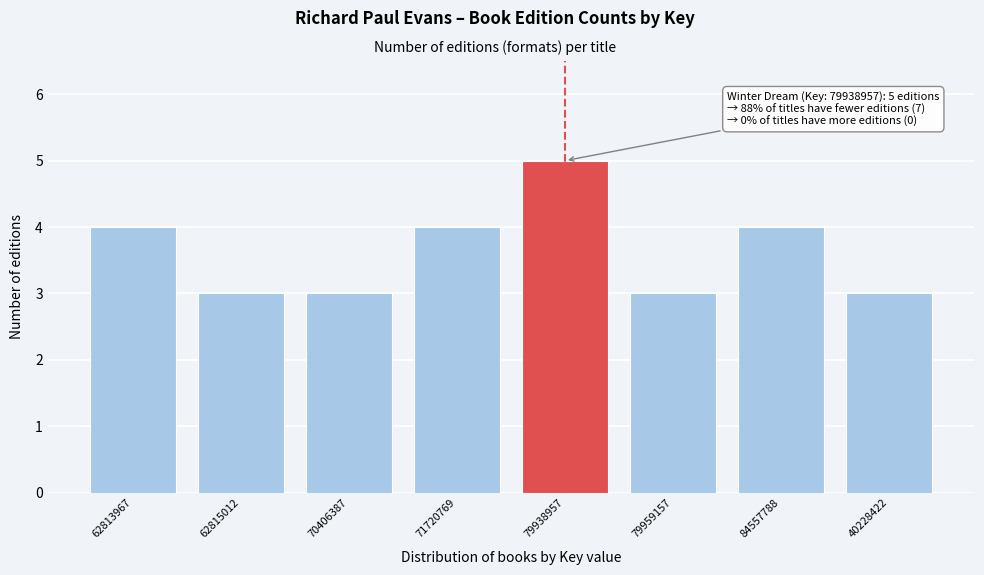

Reading right to left, list all the values displayed in this chart.

40228422=3	84557788=4	79959157=3	79938957=5	71720769=4	70406387=3	62815012=3	62813967=4